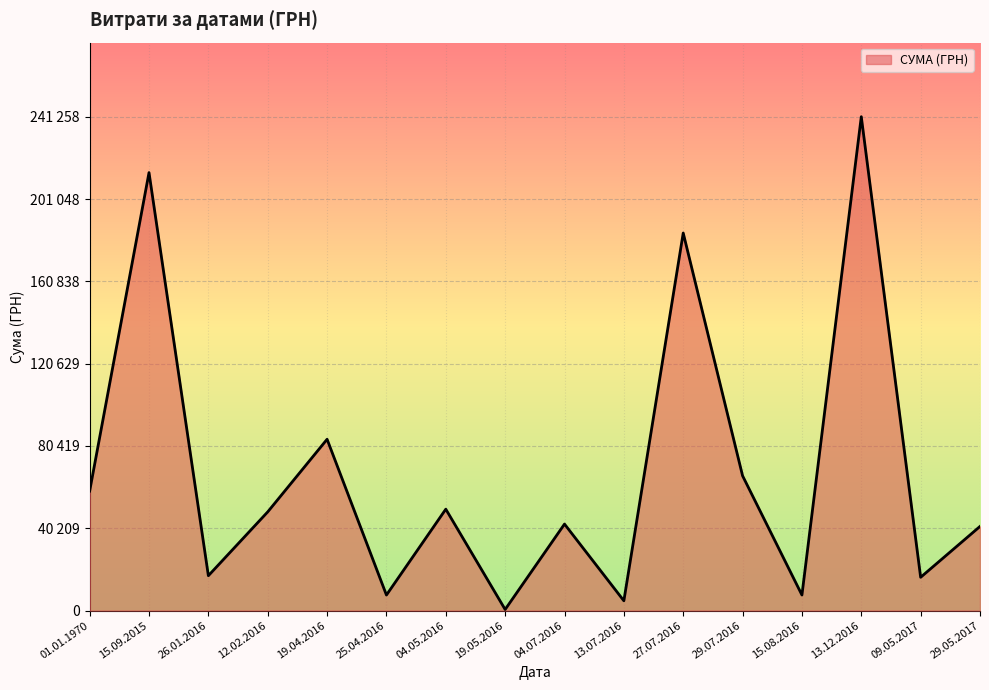

True or false: the data shows 127967.1 at 27.07.2016.

False